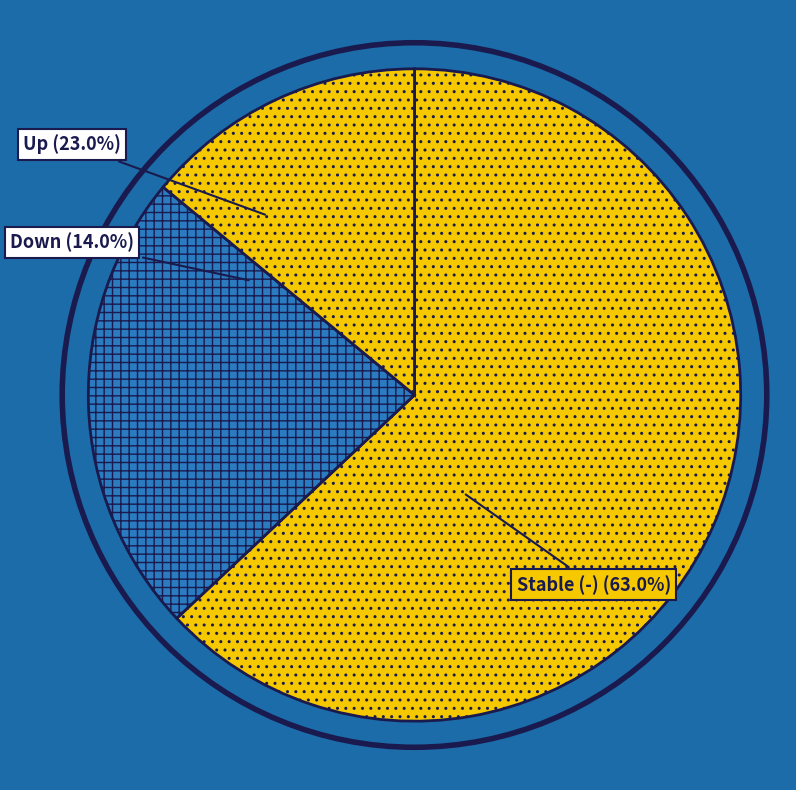

Is there any slice that represents more than half of the pie?

Yes